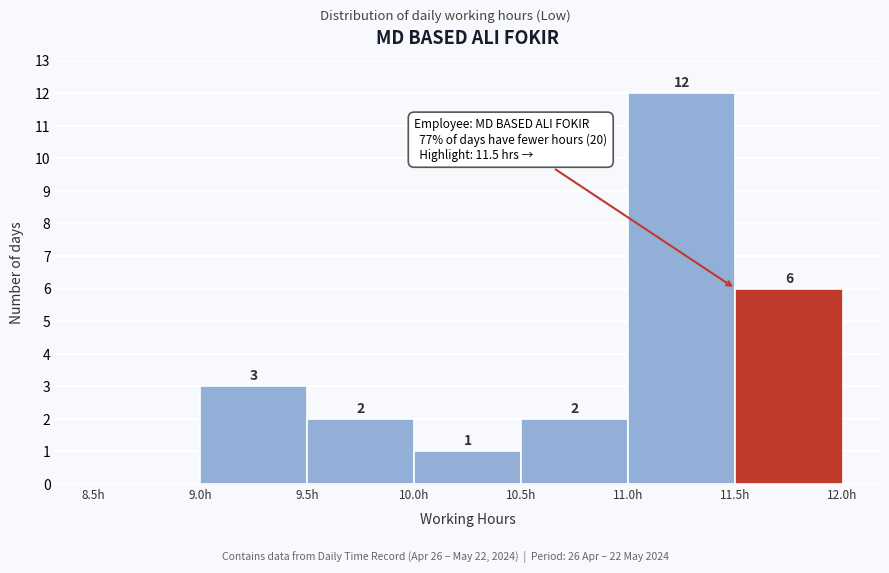

Over which range of the x-axis is the bar tallest?

11.0 to 11.5